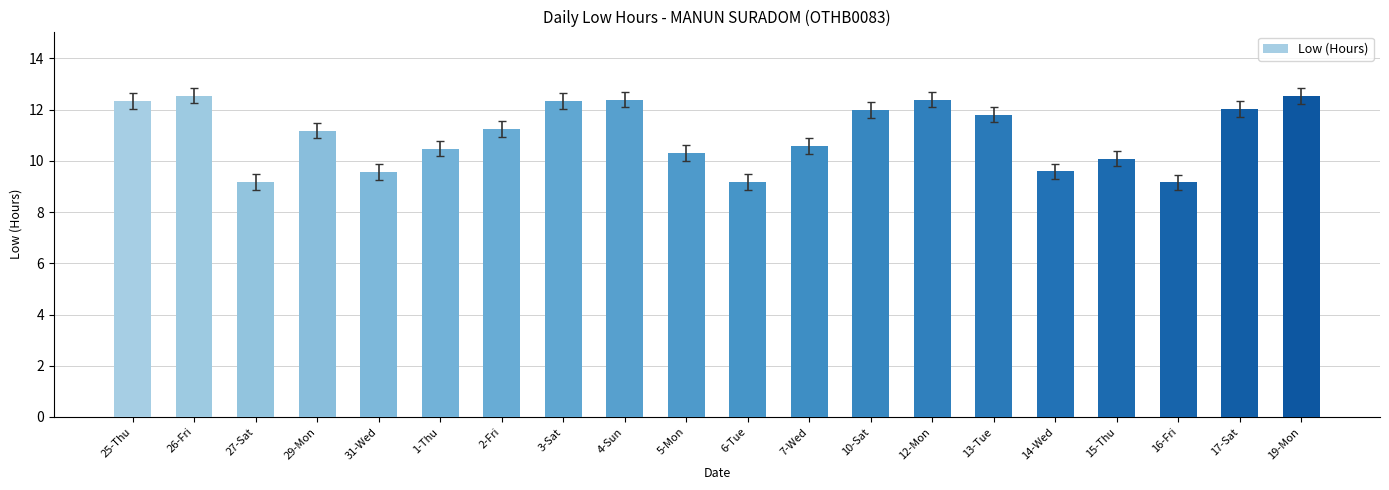

At which label does the data first exceed 11?

25-Thu